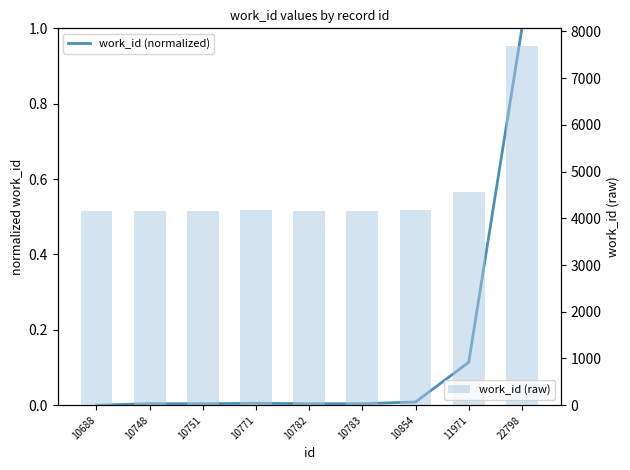

What is the sum of all work_id (normalized) values?

1.1